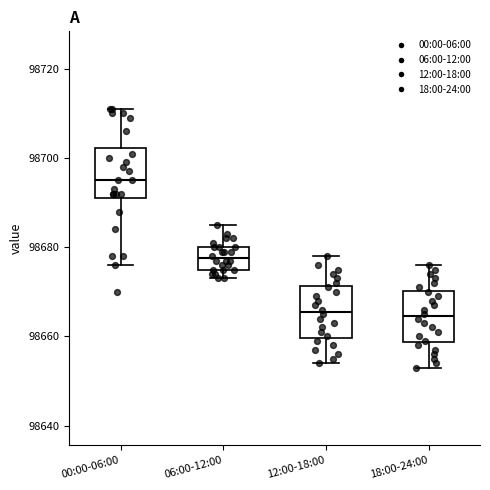

Which box's median line is the highest?

00:00-06:00